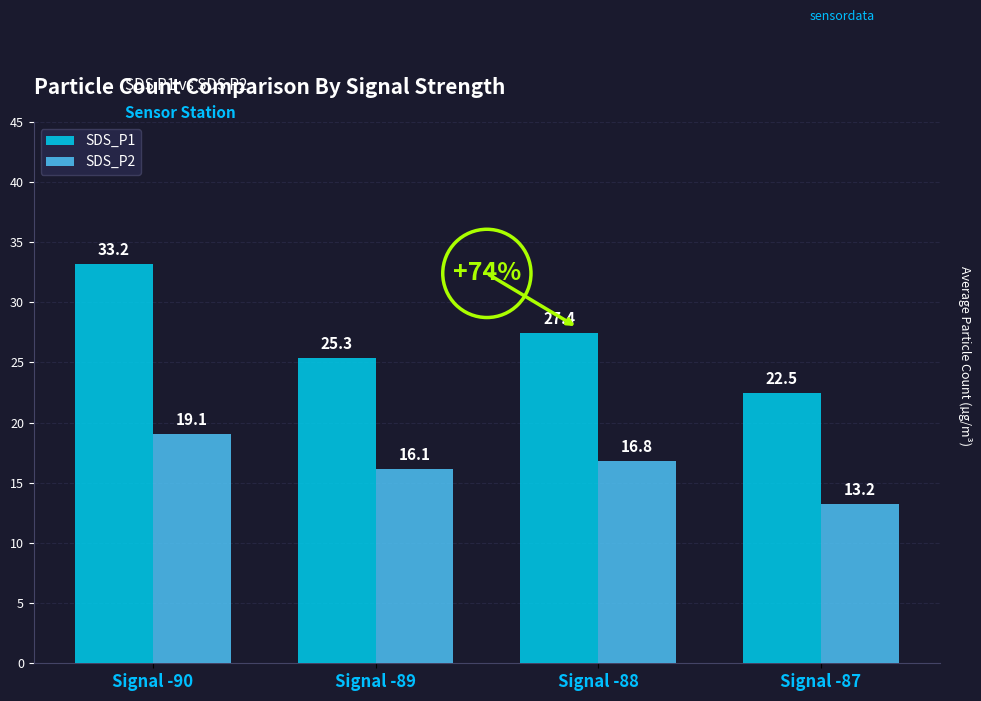

What is the difference between the maximum and minimum values in the SDS_P2 series?

5.9